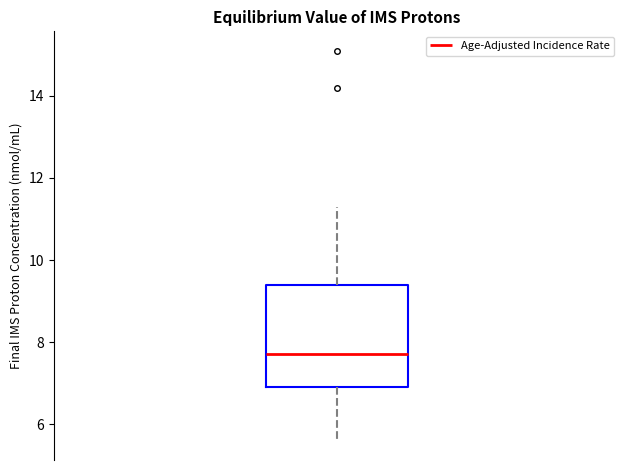

Where is the upper edge of the box on the y-axis? The values are not printed on the chart, so give them approximately, as read against the axis.

9.4